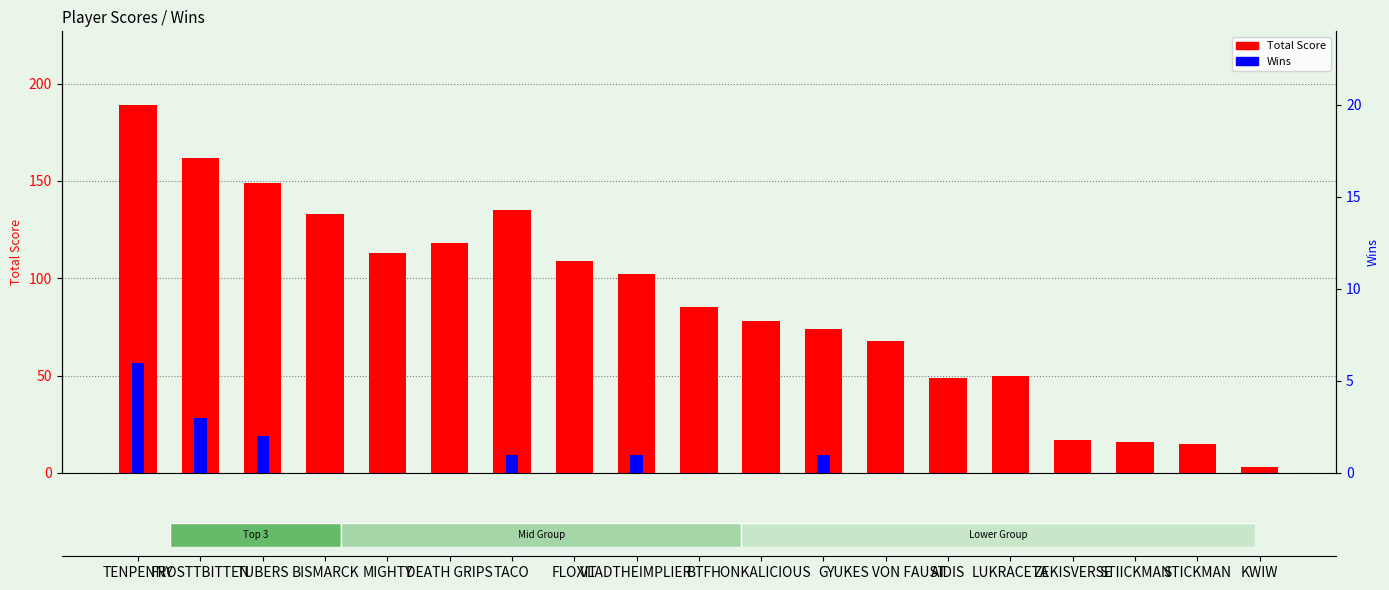

Rank the categories by Total Score value from lowest to highest.

KWIW, STICKMAN, STIICKMAN, ZEKISVERSE, AIDIS, LUKRACETA, YUKES VON FAUST, G, HONKALICIOUS, BTF, VLADTHEIMPLIER, FLOXIT, MIGHTY, DEATH GRIPS, BISMARCK, TACO, TUBERS, FROSTTBITTEN, TENPENNY